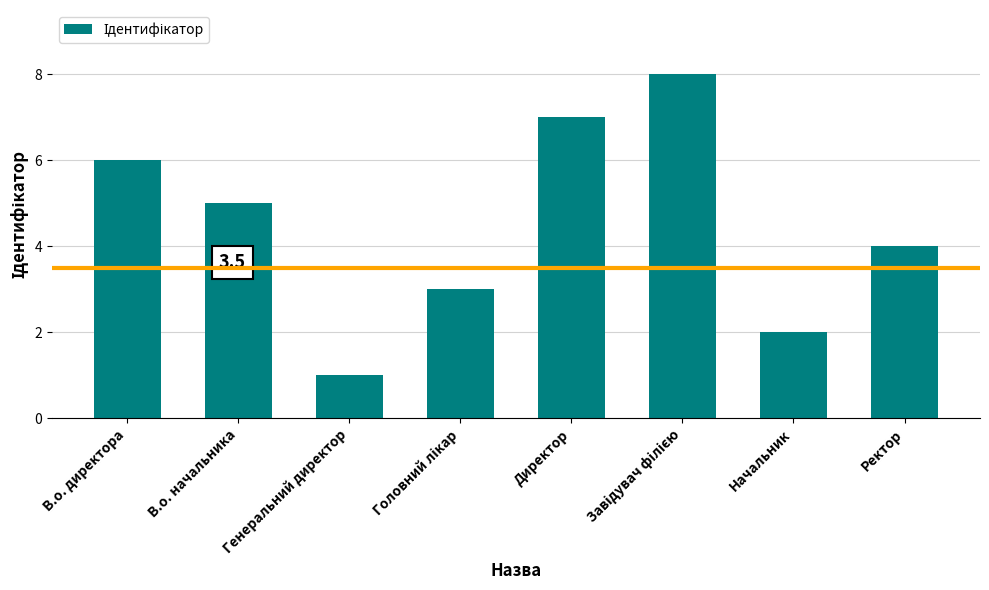

Which category has the lowest value across all series?

Генеральний директор